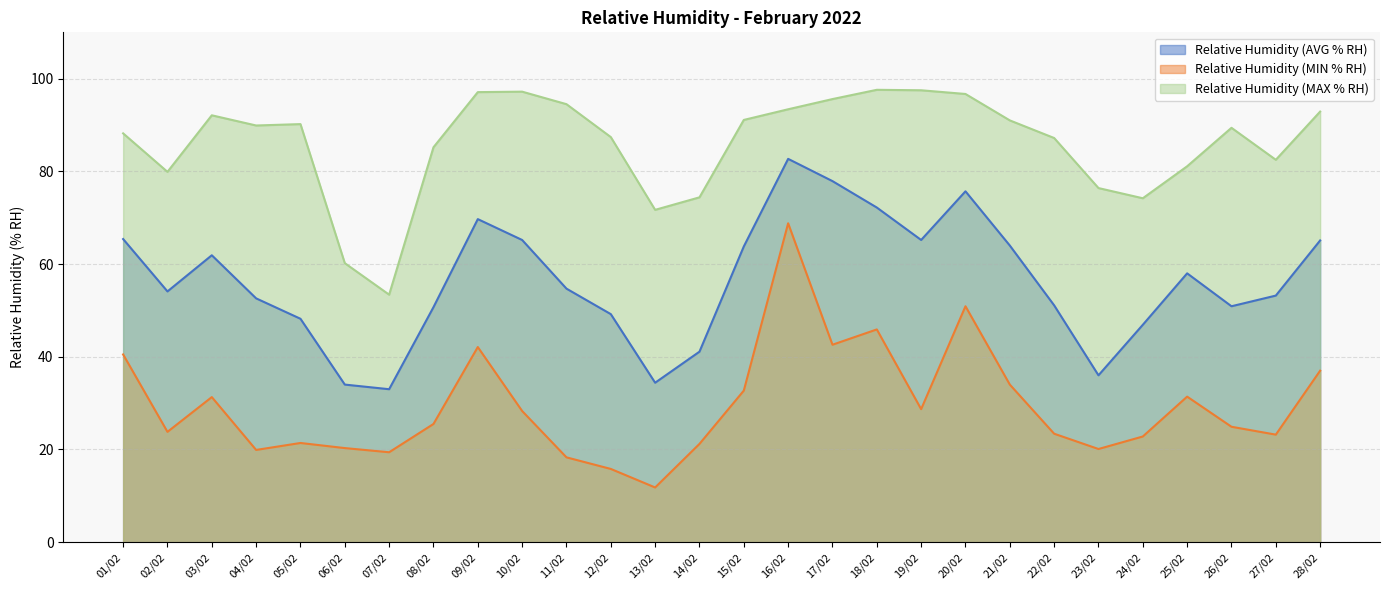

How many interior local valleys does the Relative Humidity (AVG % RH) series have?

6